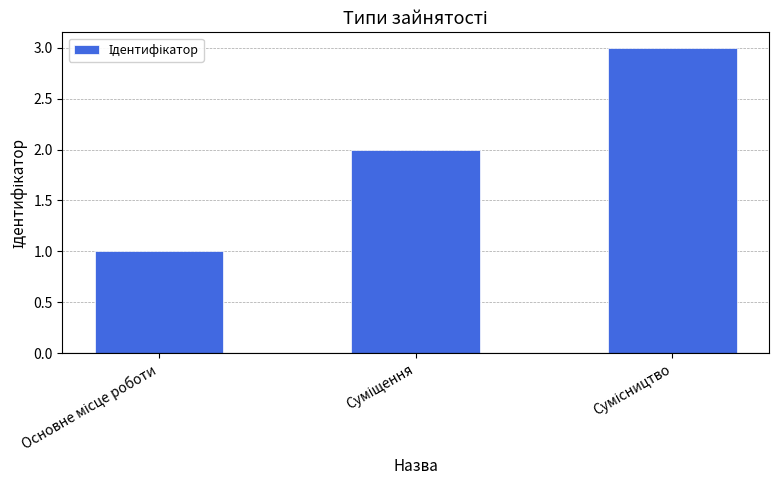

Are the bars grouped side by side (vs. stacked)?

No